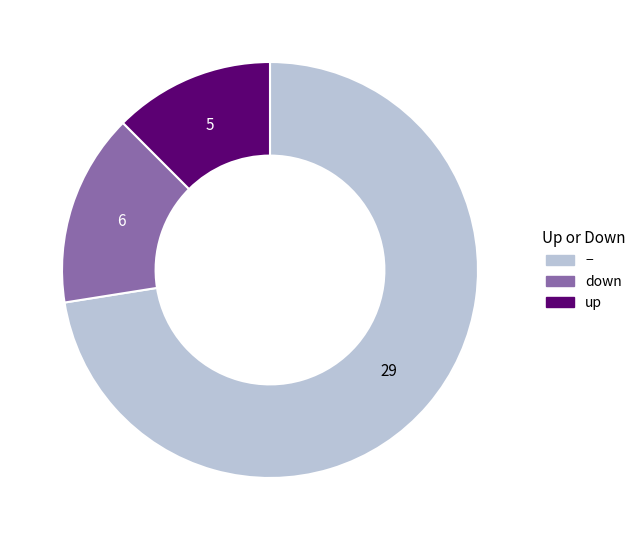

What is the ratio of the value at down to the value at up?

1.2